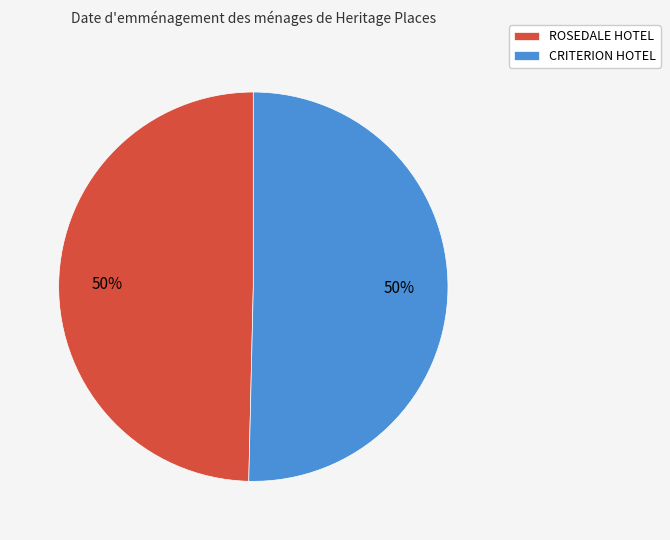

What is the ratio of the value at ROSEDALE HOTEL to the value at CRITERION HOTEL?

1.0